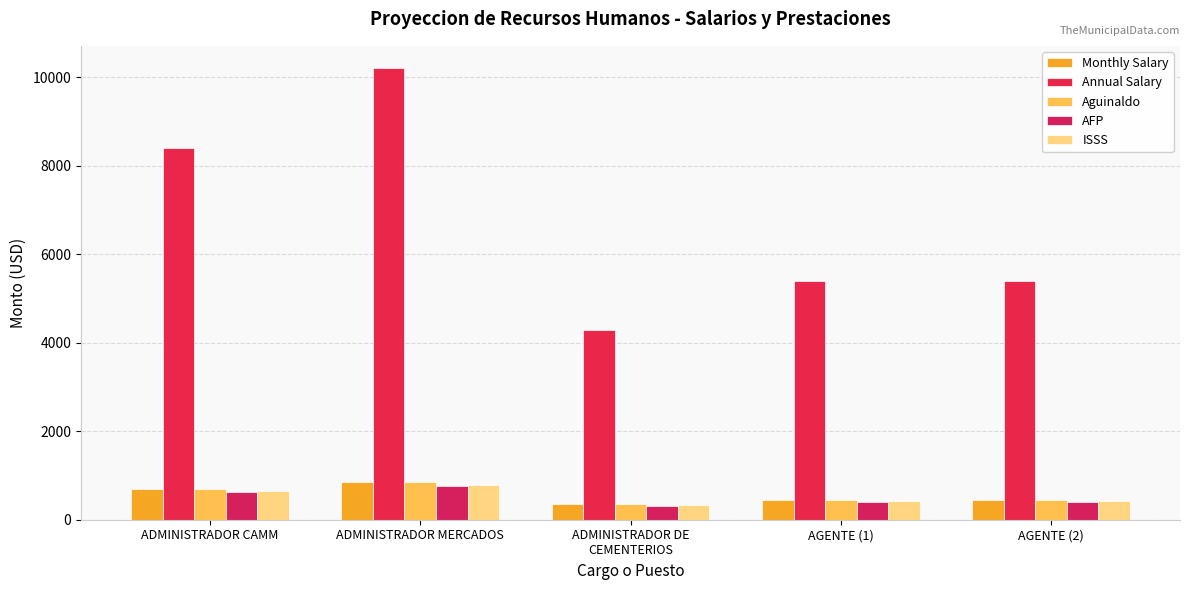

How many data points in Annual Salary are less than 5400?

1